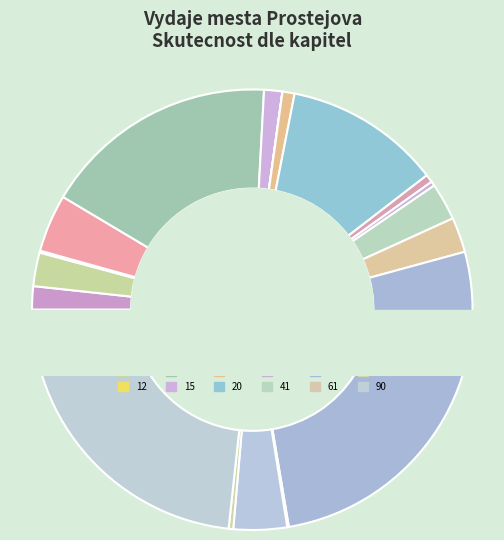

Is there a majority slice in this chart?

No